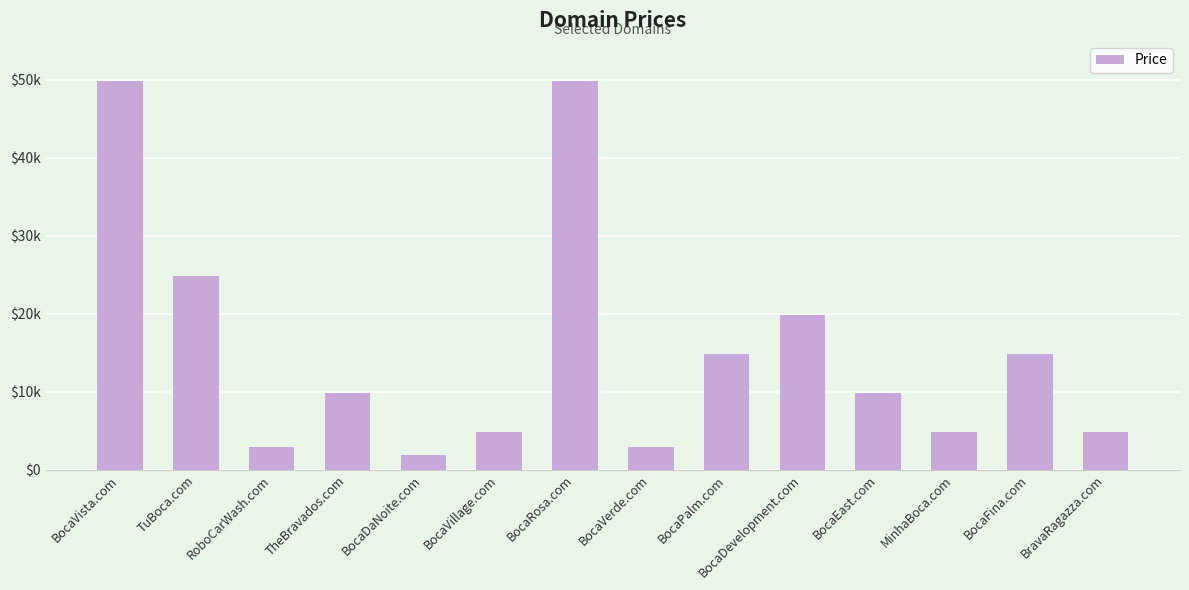

Which label corresponds to the smallest value in the chart?

BocaDaNoite.com